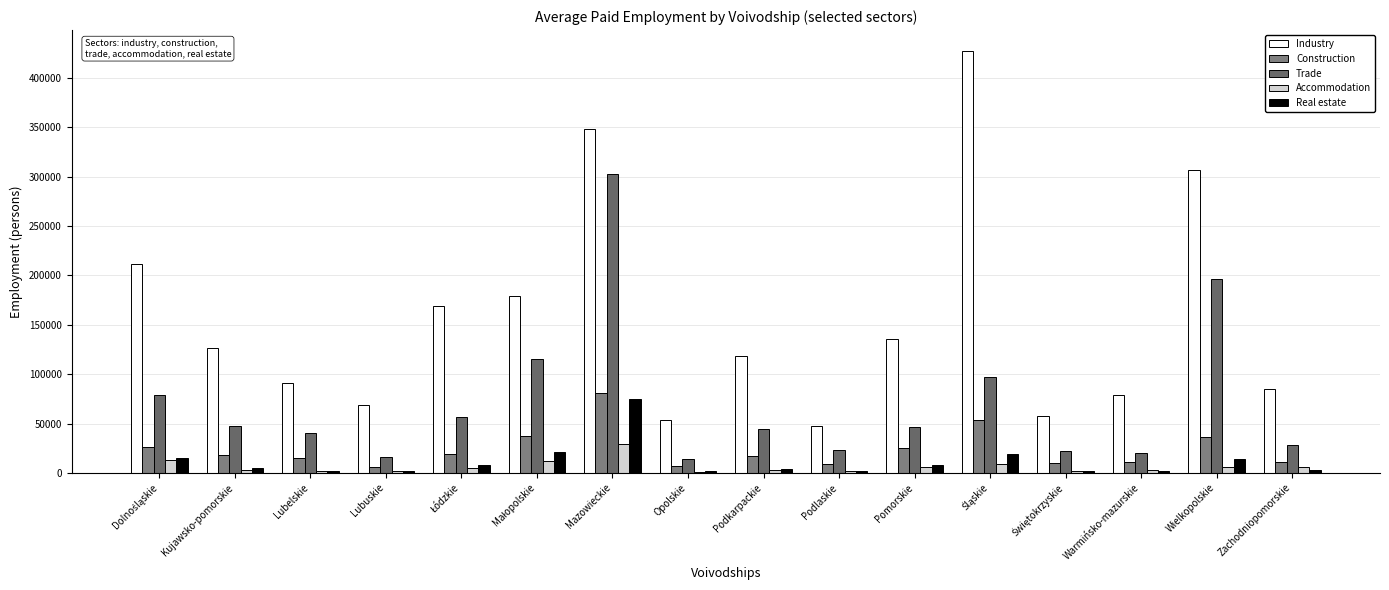

How many data points does each series have?

16